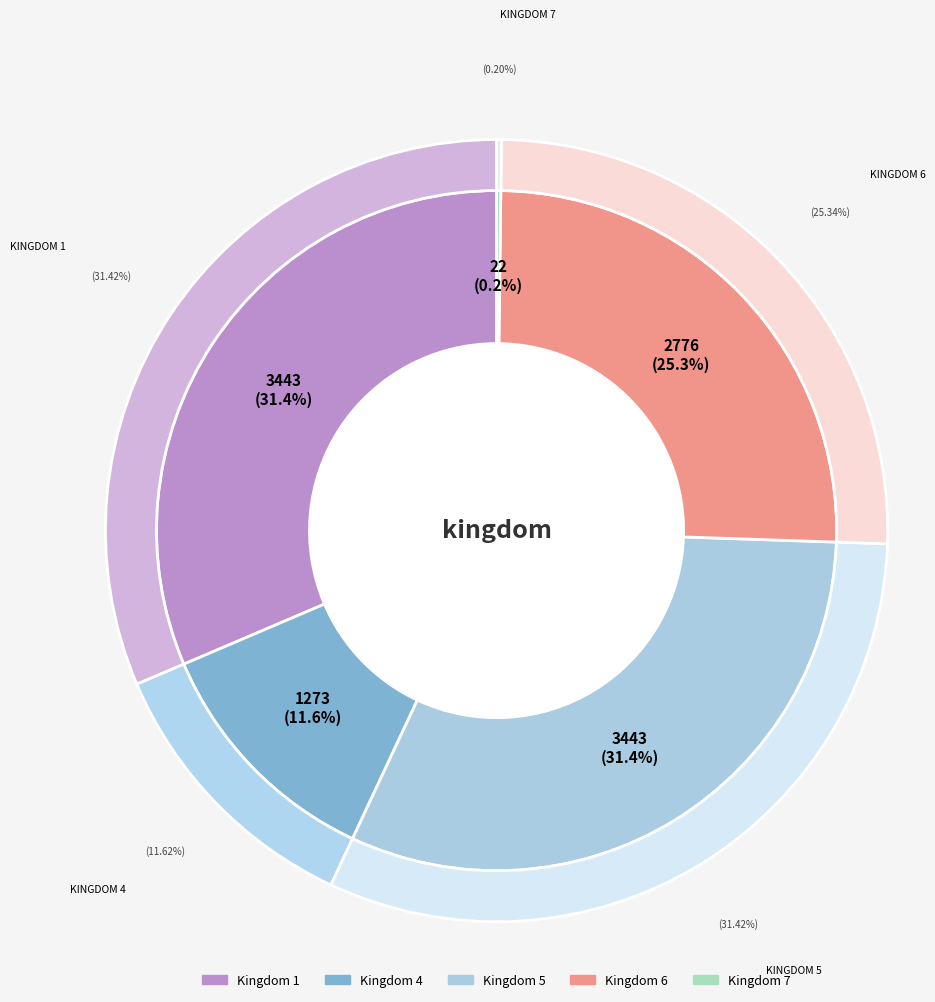

Is there a majority slice in this chart?

No